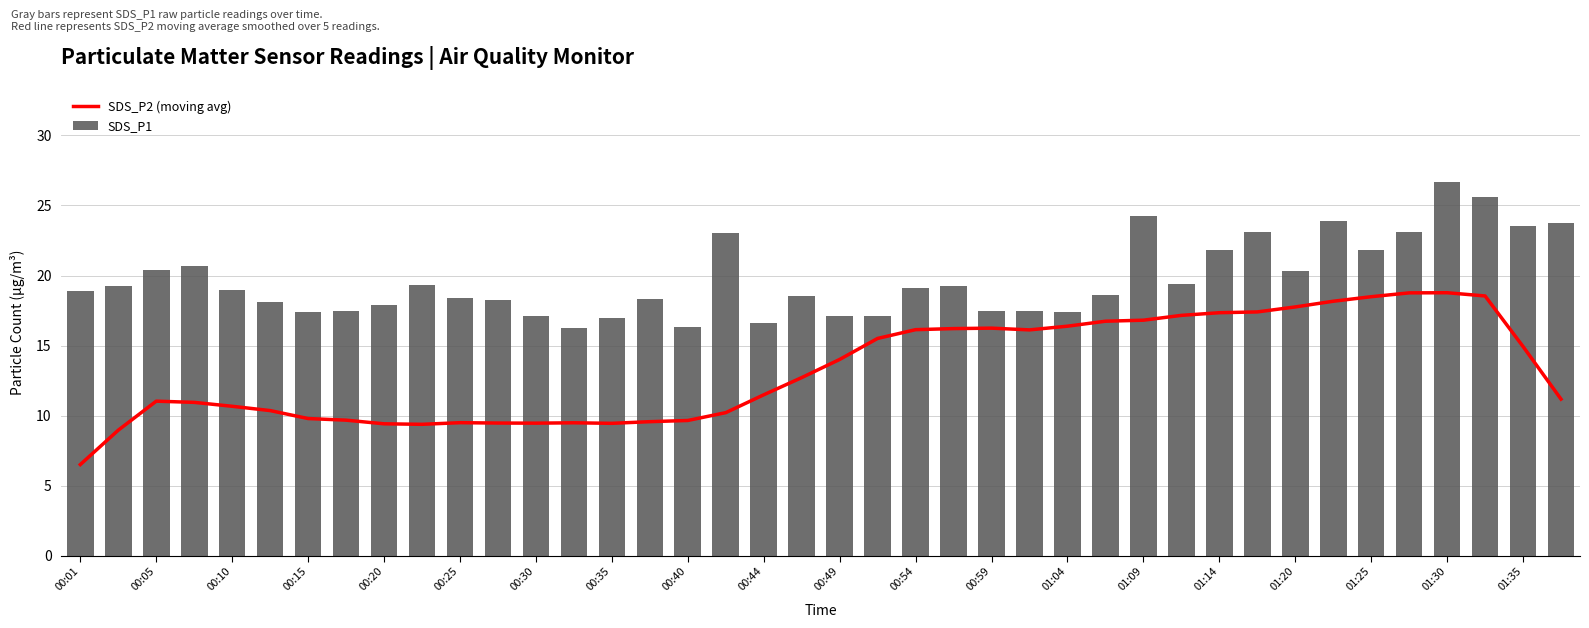

List the series in order of their overall mean, highest first.

SDS_P1, SDS_P2 (moving avg)